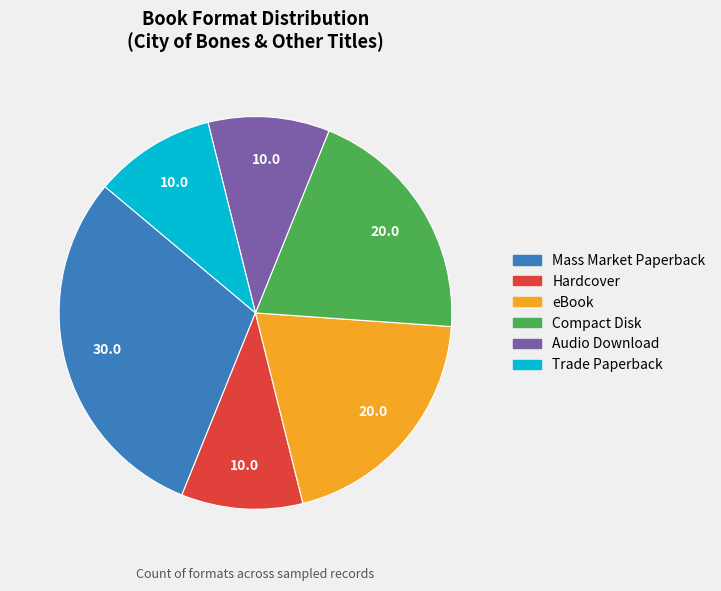

Is there a majority slice in this chart?

No